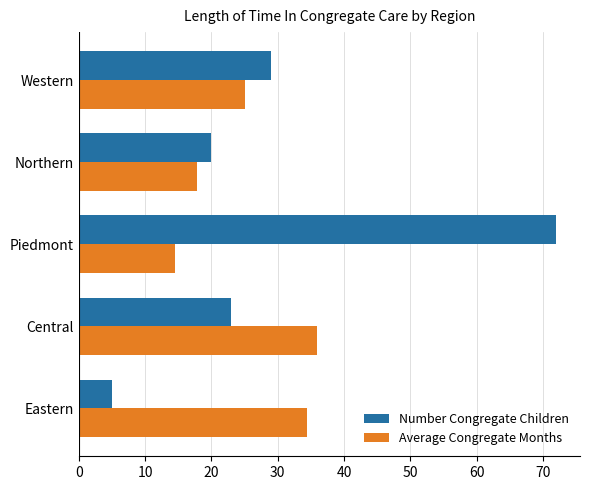

What is the highest value of the Average Congregate Months series?

35.9